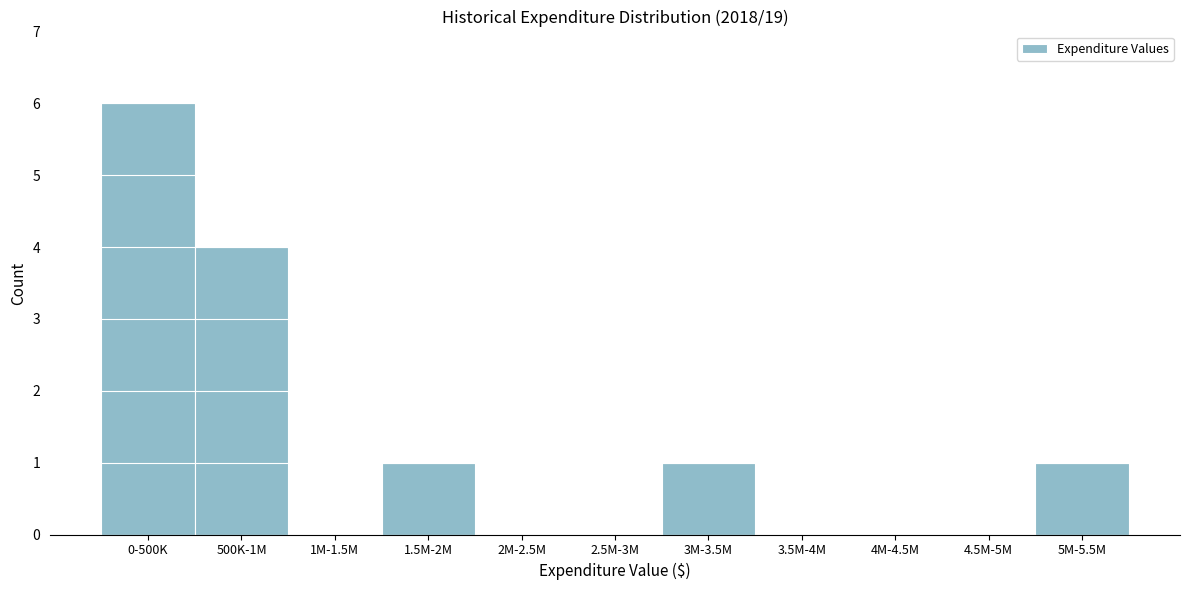

Reading left to right, extract all data points from this chart.

0-500K=6	500K-1M=4	1M-1.5M=0	1.5M-2M=1	2M-2.5M=0	2.5M-3M=0	3M-3.5M=1	3.5M-4M=0	4M-4.5M=0	4.5M-5M=0	5M-5.5M=1